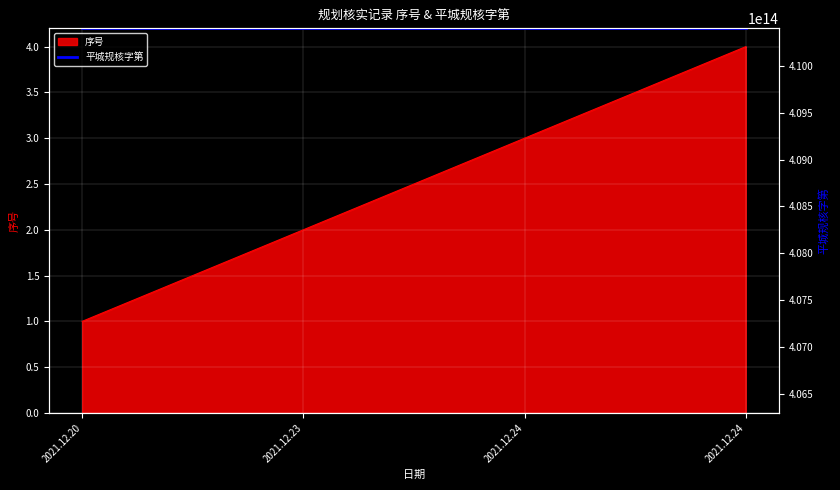

Between 2021.12.23 and 2021.12.24, which is larger?

2021.12.24